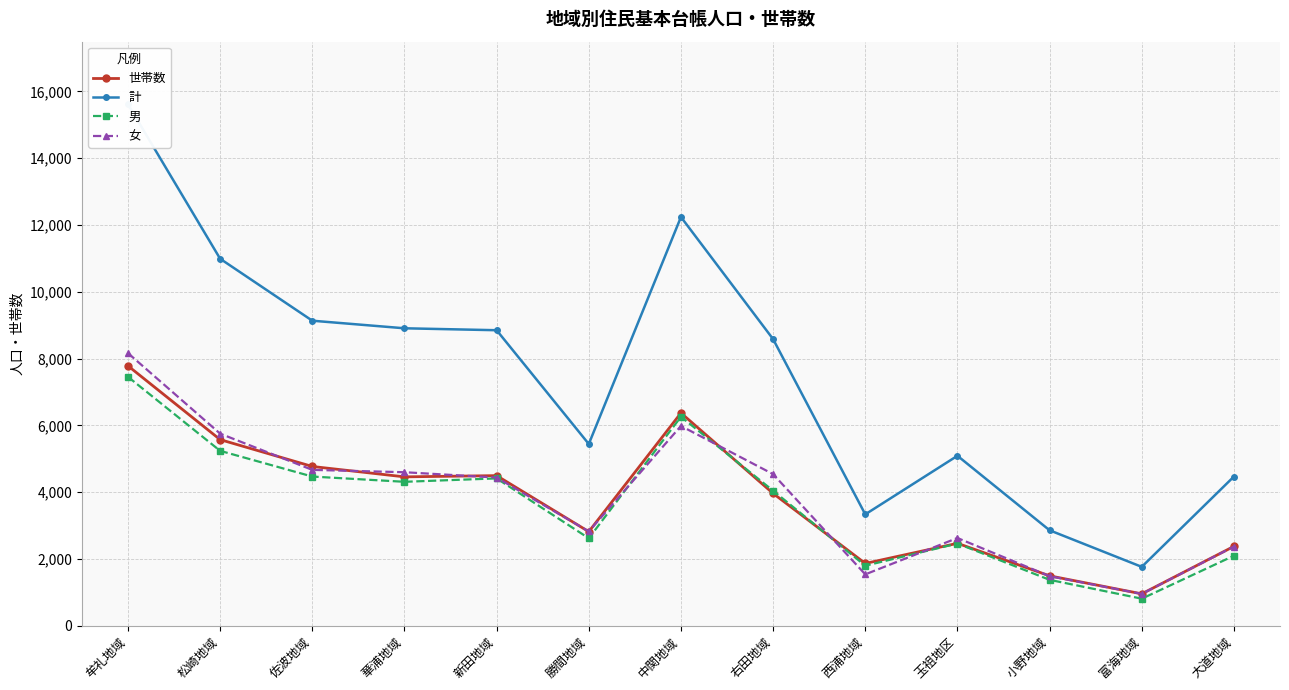

What is the value of the 男 point at the 12th from the left?

810